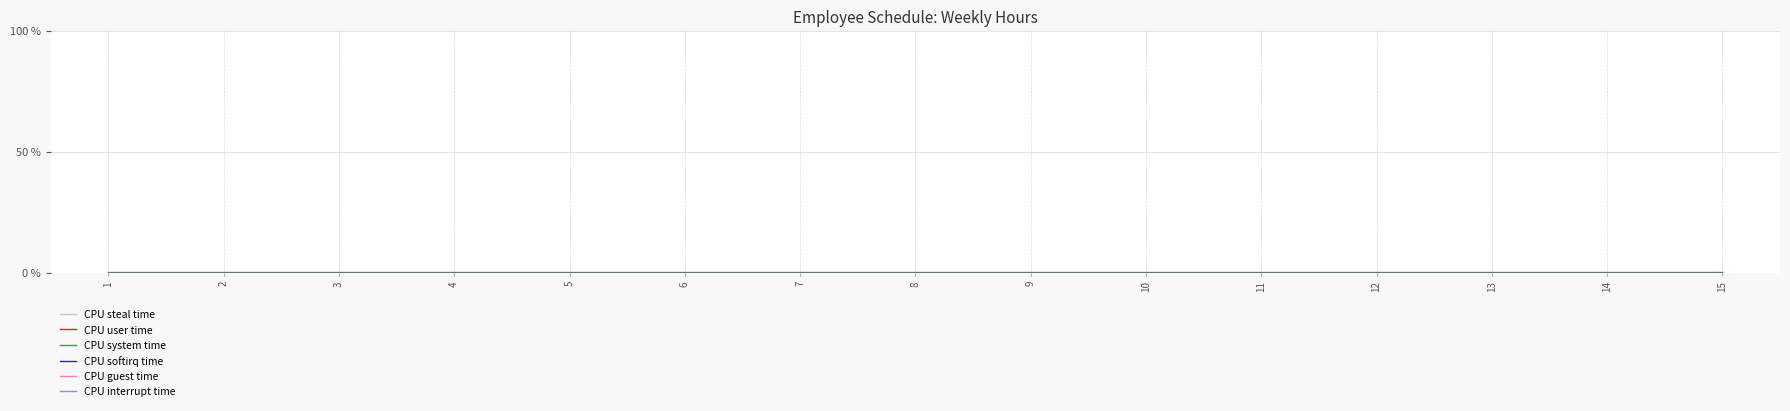

How many lines are shown in the chart?

6